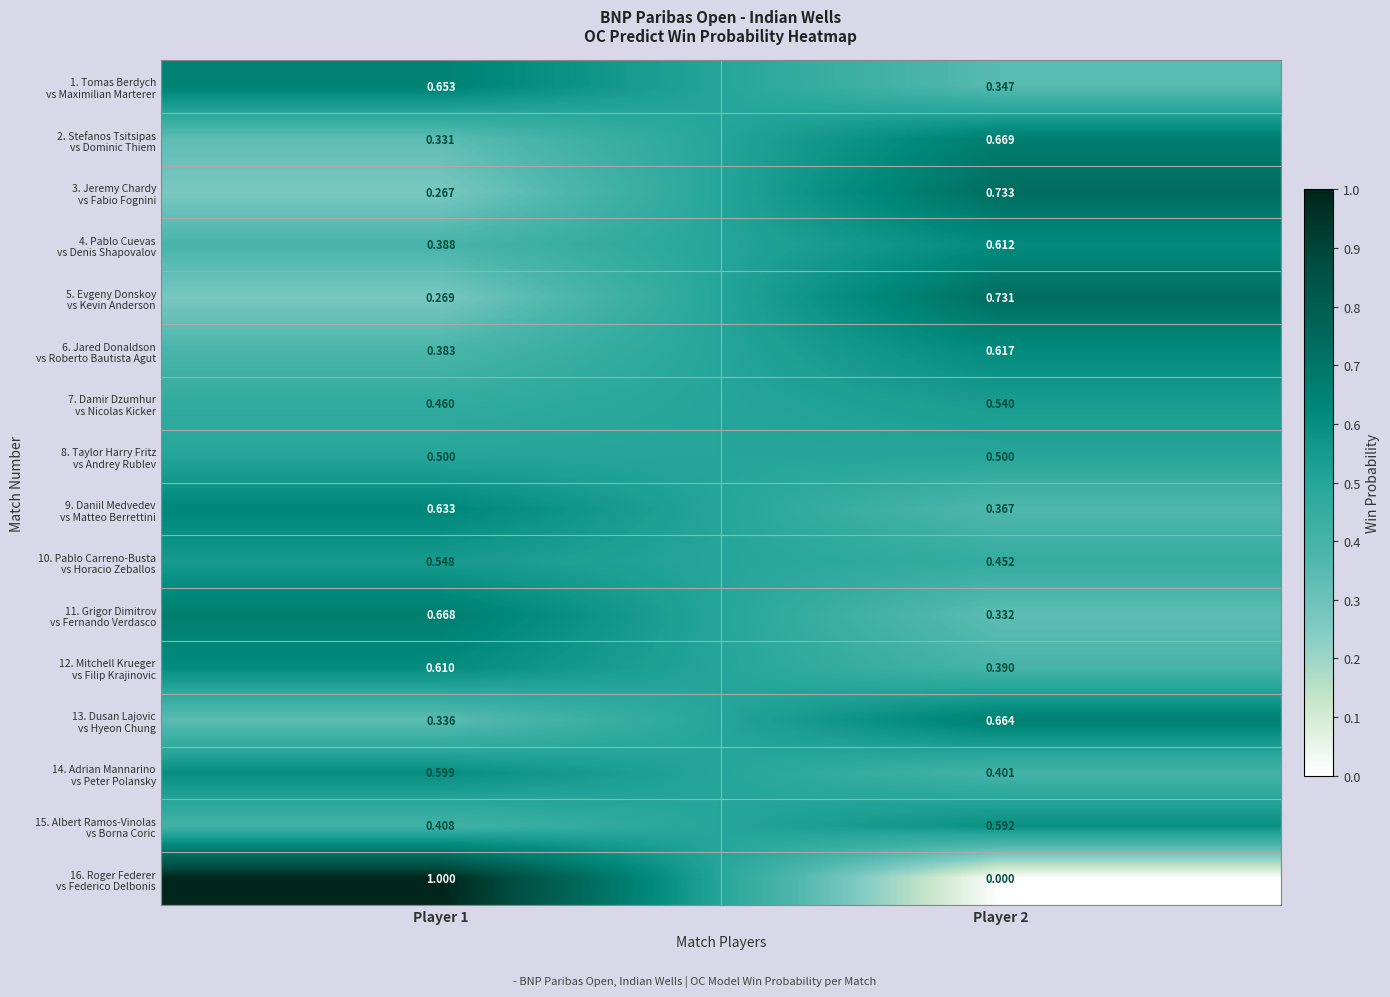

How many series are shown in this chart?

16